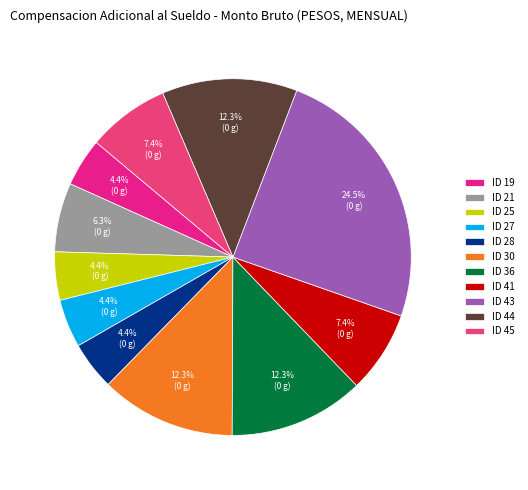

What percentage is the ID 36 slice, to the nearest percent?

12%